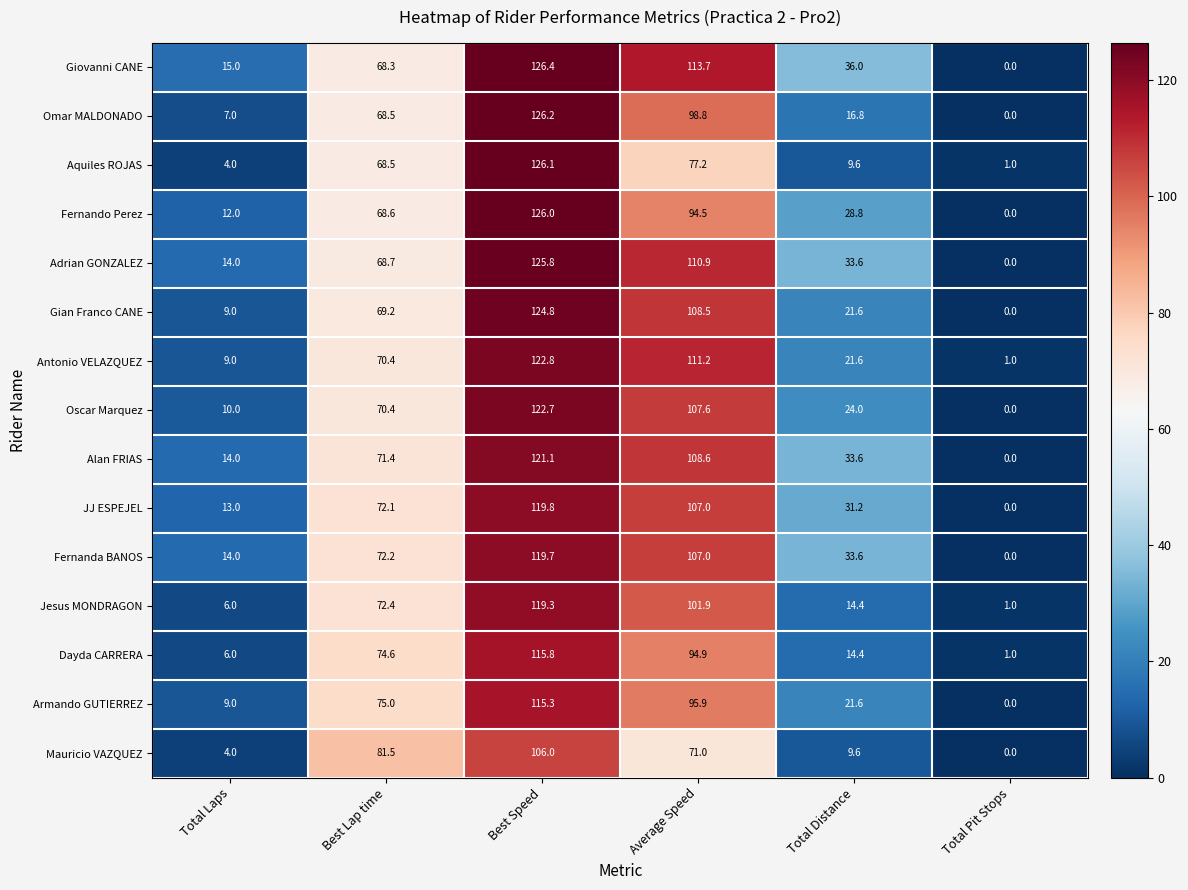

At which label does Adrian GONZALEZ first exceed 68?

Best Lap time